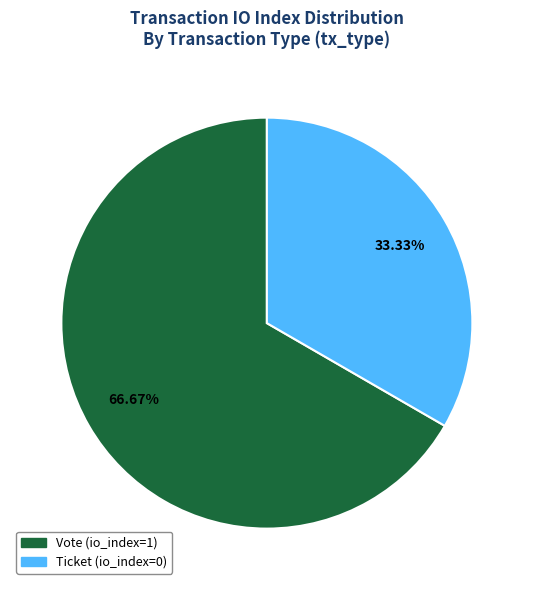

Which has a higher value, Vote (io_index=1) or Ticket (io_index=0)?

Vote (io_index=1)